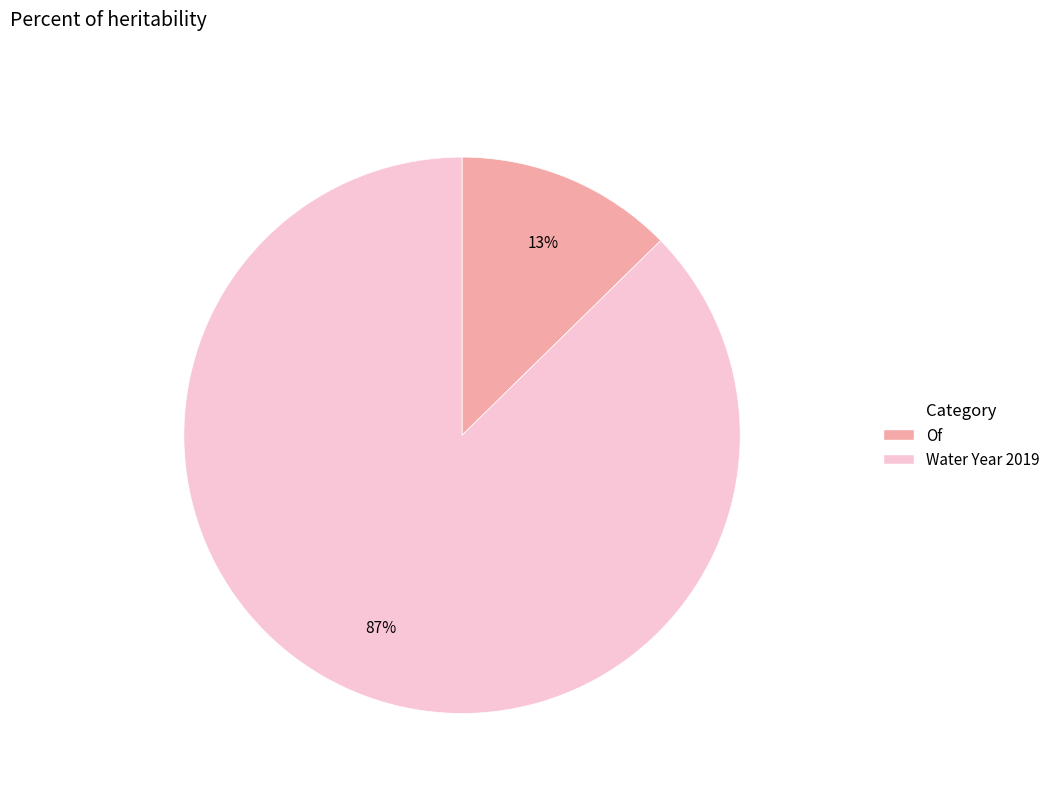

Rank the categories by value from highest to lowest.

Water Year 2019, Of